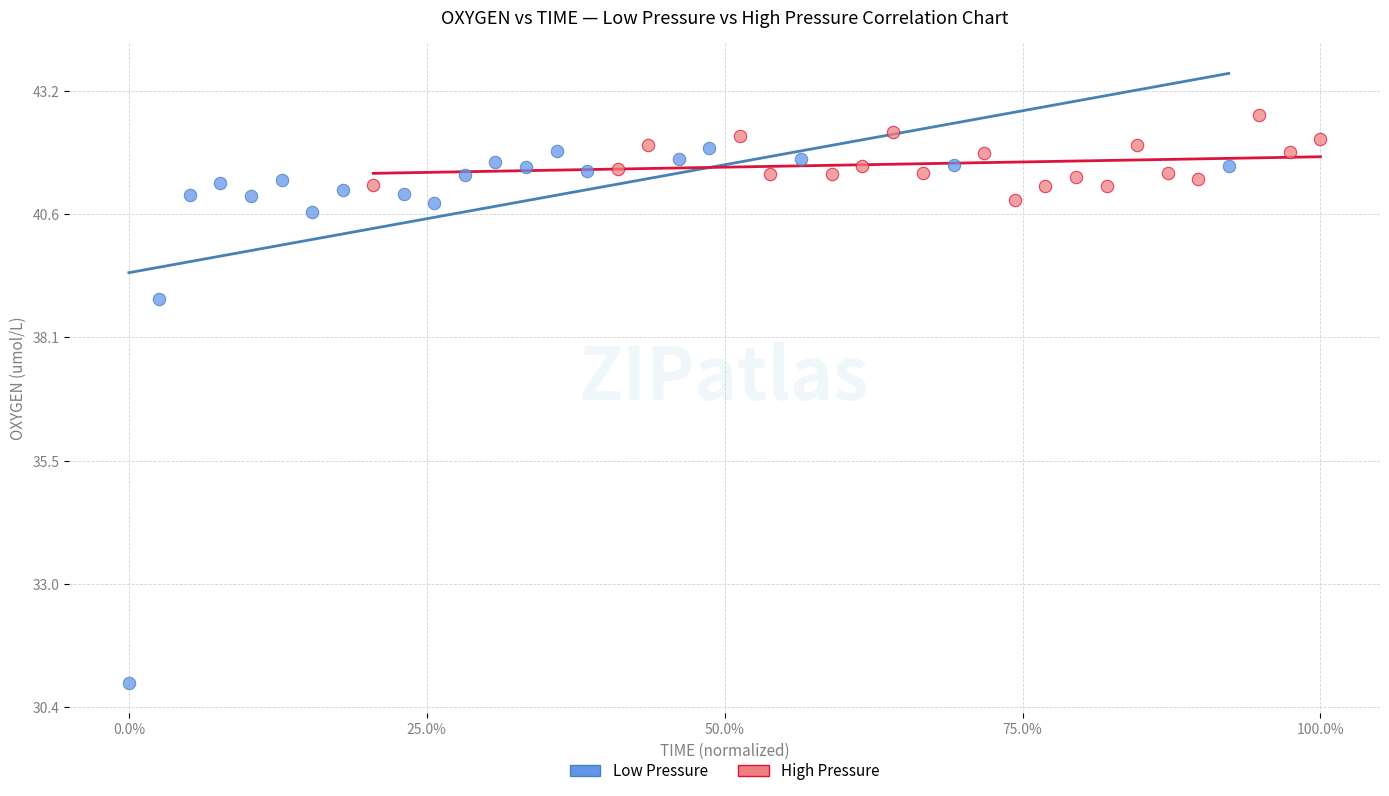

Which series contains the lowest Y value?

Low Pressure